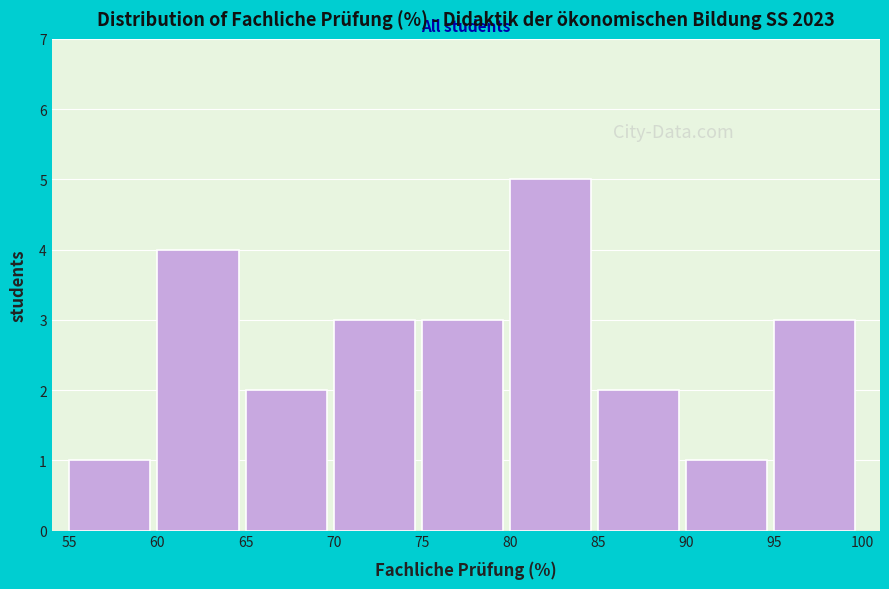

Reading left to right, extract all data points from this chart.

55=1	60=4	65=2	70=3	75=3	80=5	85=2	90=1	95=3